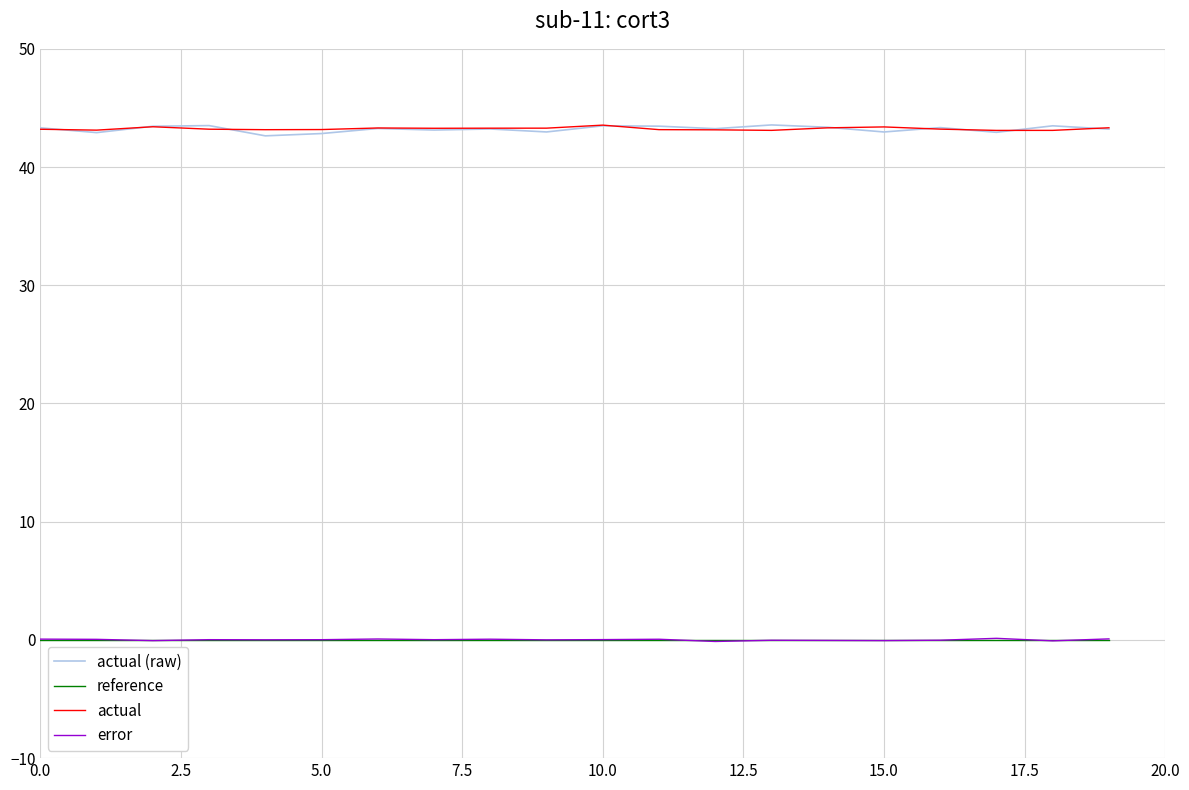

At how many categories does at least one series exceed 40?

20